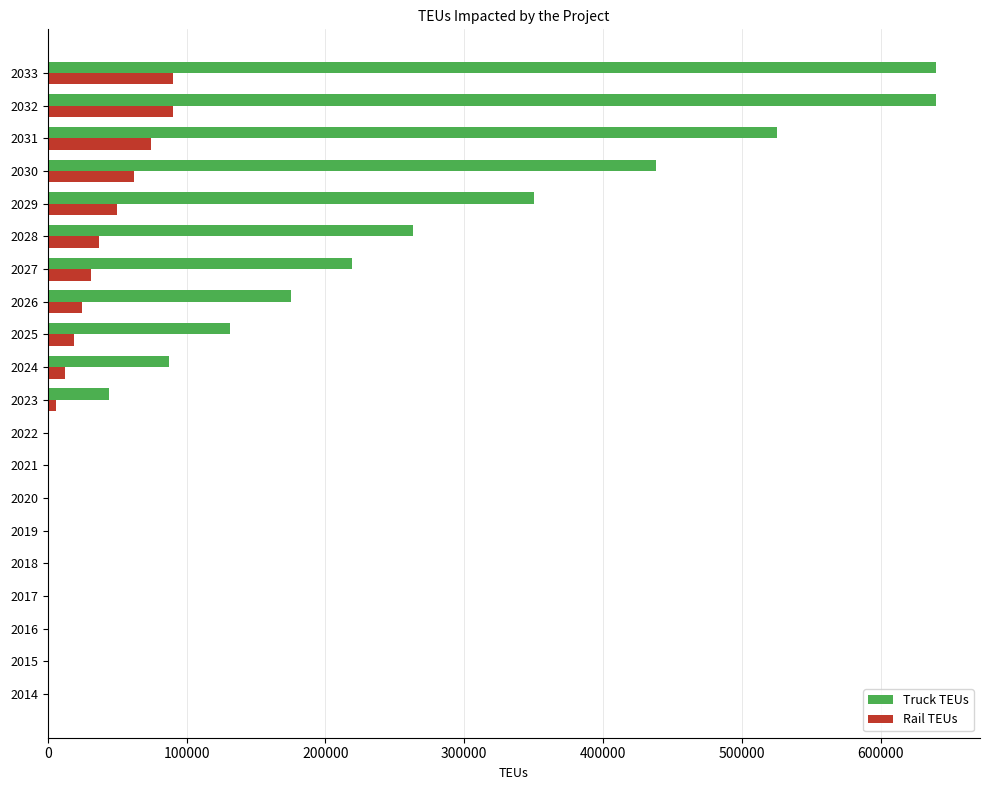

Count the number of data series in this chart.

2